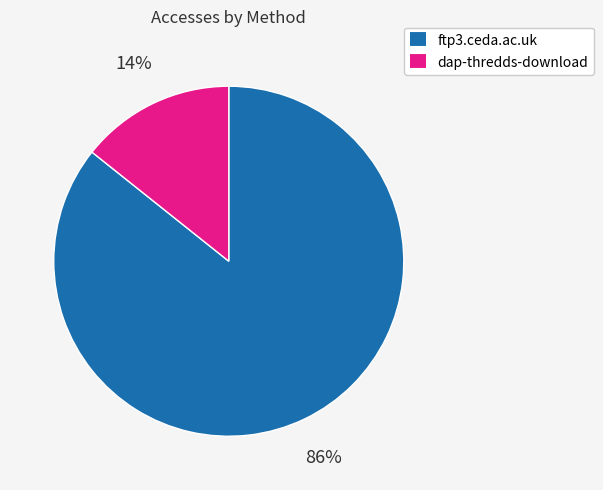

Between dap-thredds-download and ftp3.ceda.ac.uk, which is larger?

ftp3.ceda.ac.uk